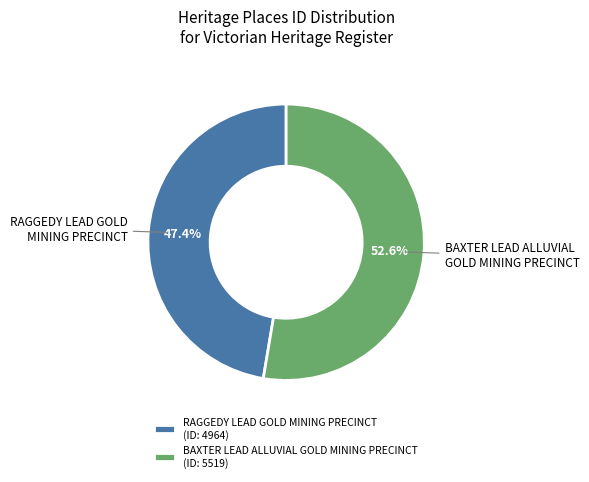

What percentage is the RAGGEDY LEAD GOLD MINING PRECINCT slice, to the nearest percent?

47%